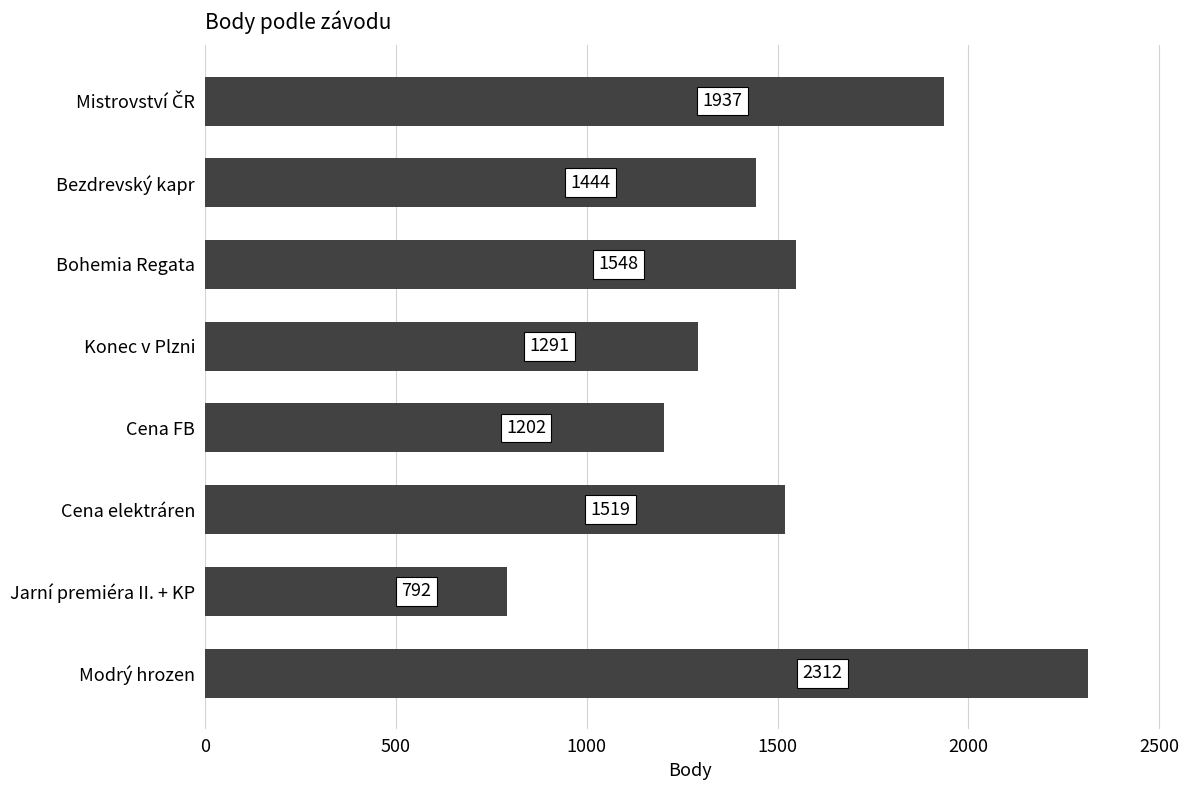

How many categories are shown in the chart?

8